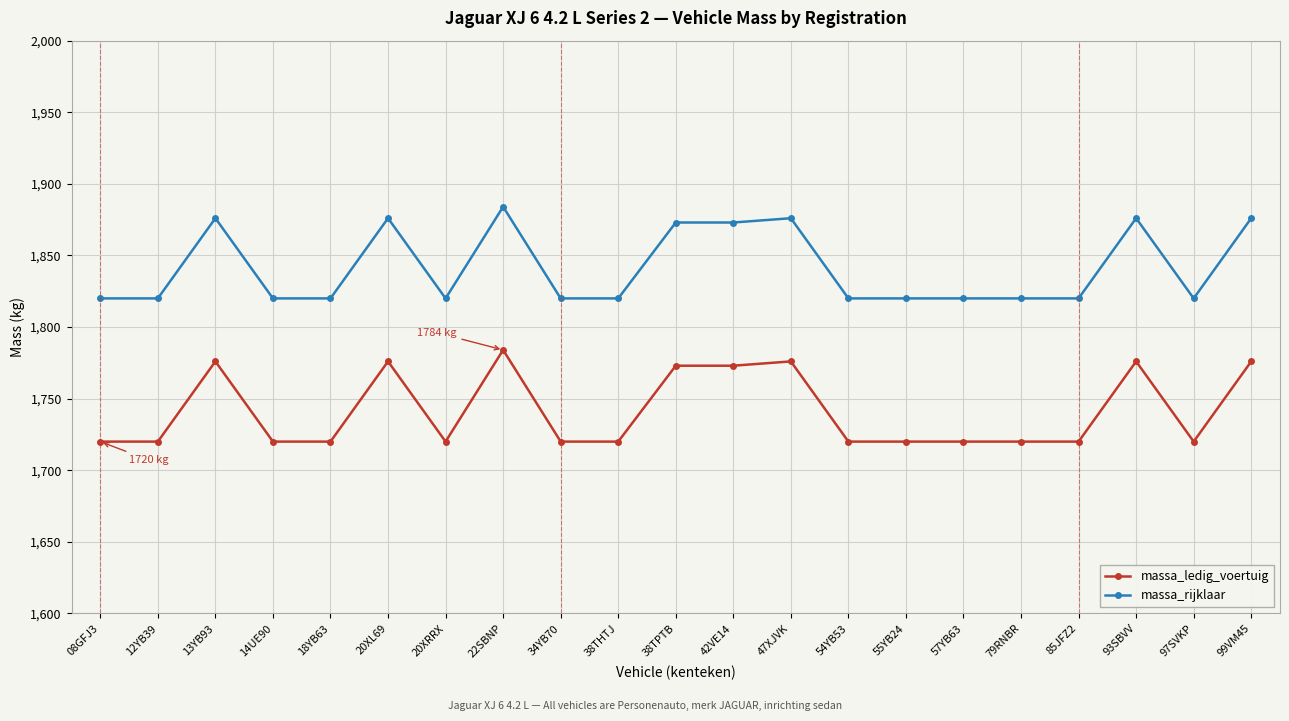

The massa_ledig_voertuig series shows 1776 at 20XL69. True or false?

True